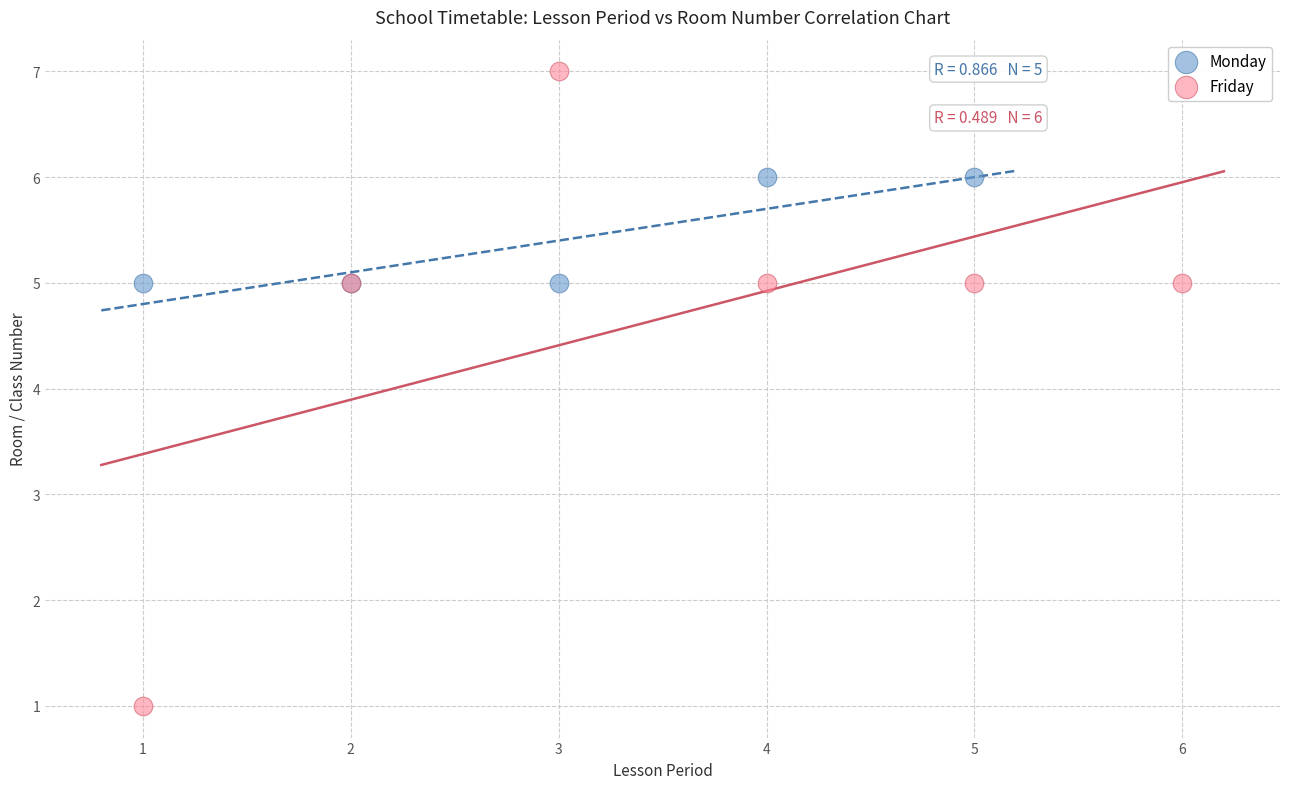

Which series reaches the maximum Y coordinate?

Friday